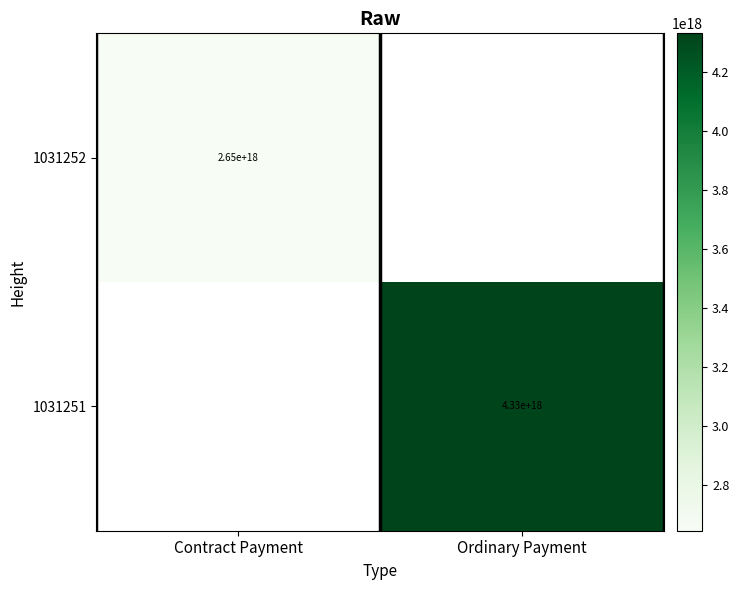

Which category has the highest value across all series?

Ordinary Payment